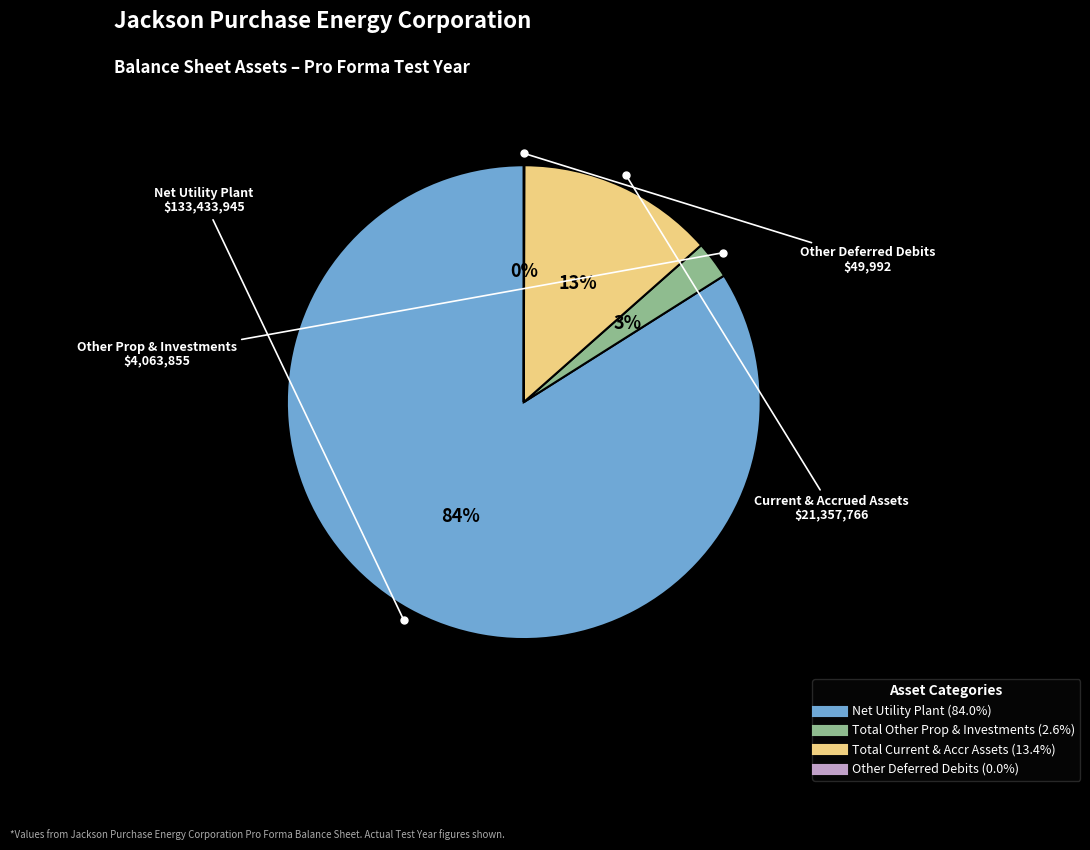

Do Total Current & Accr Assets and Net Utility Plant together represent more than half of the pie?

Yes